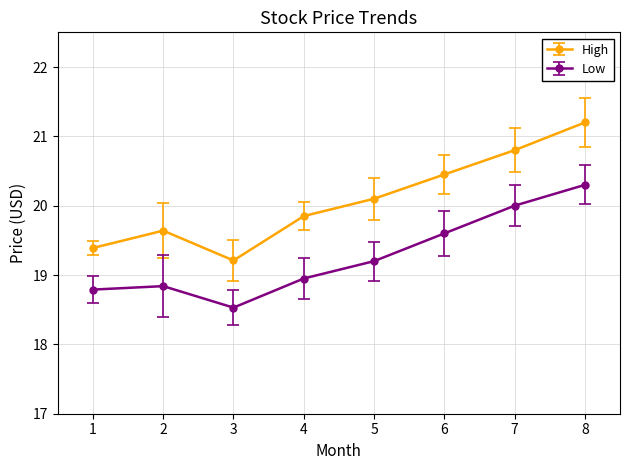

What is the value of the Low point at the 8th from the left?

20.3